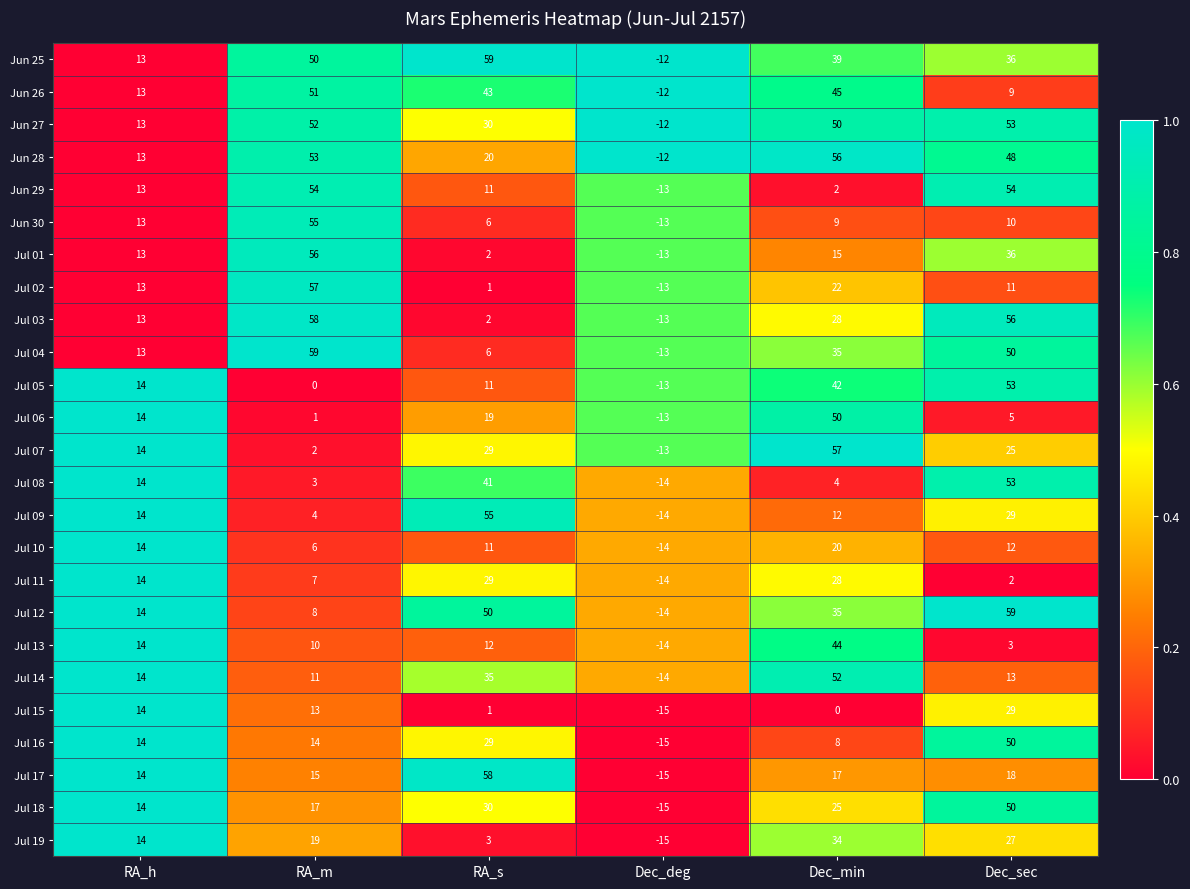

At RA_m, list the series in order from smallest to largest.

Jul 05, Jul 06, Jul 07, Jul 08, Jul 09, Jul 10, Jul 11, Jul 12, Jul 13, Jul 14, Jul 15, Jul 16, Jul 17, Jul 18, Jul 19, Jun 25, Jun 26, Jun 27, Jun 28, Jun 29, Jun 30, Jul 01, Jul 02, Jul 03, Jul 04